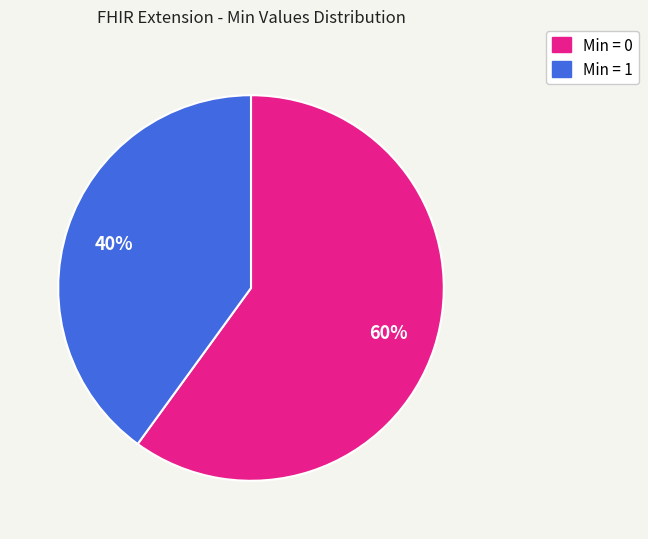

Which category has the smallest portion of the pie?

Min = 1